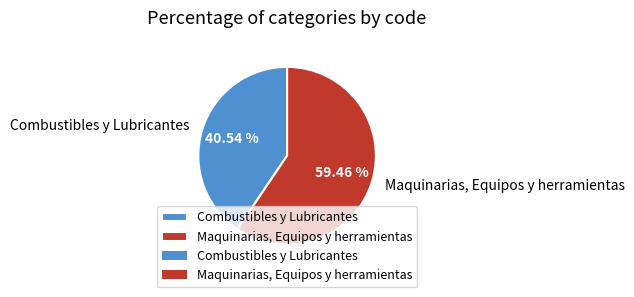

How much of the chart is everything except Maquinarias, Equipos y herramientas?

40.5%